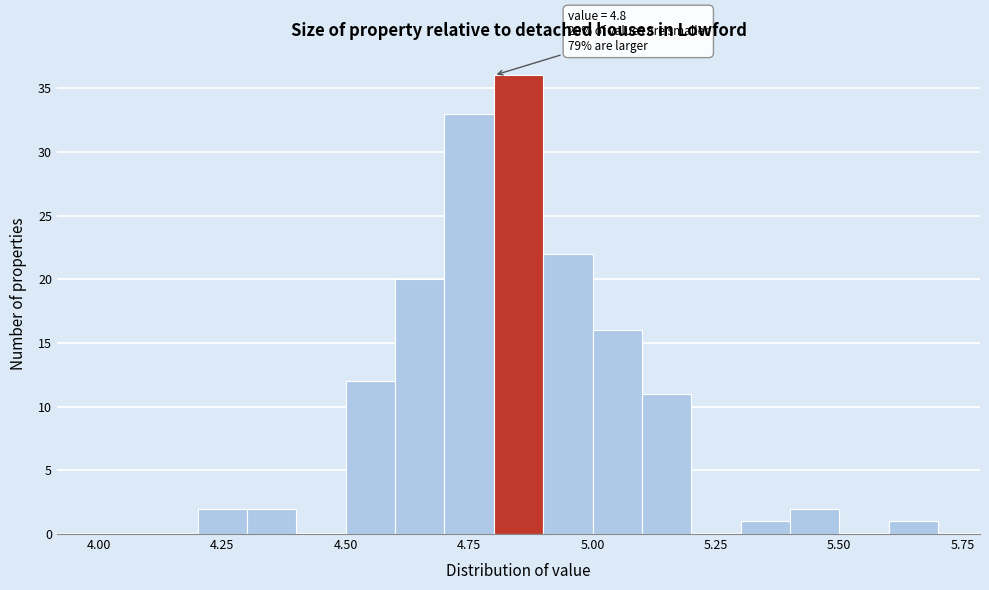

Around what value on the x-axis is the tallest bar? Give the approximate position of its centre, as read against the axis.

4.85